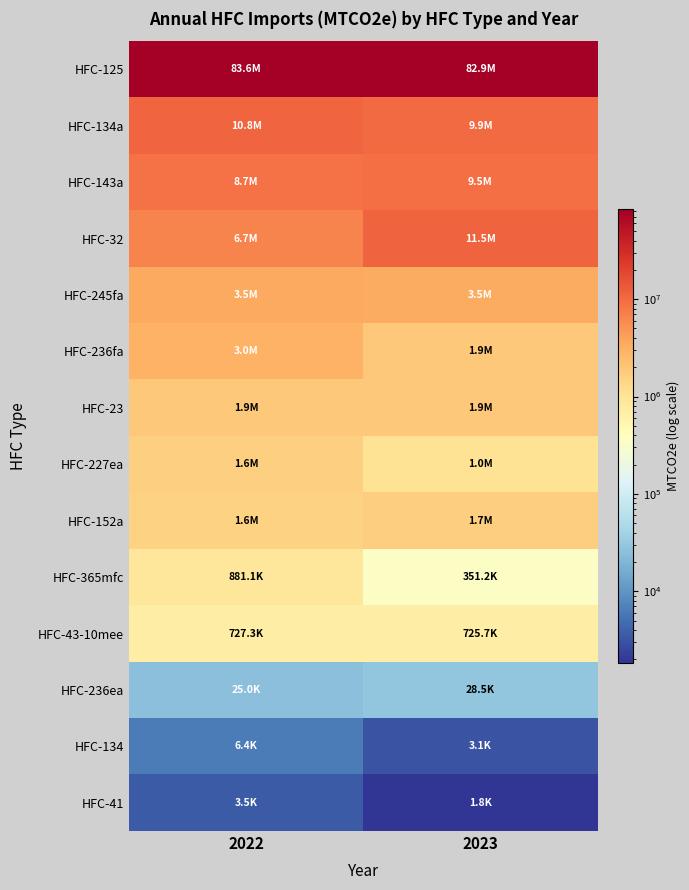

What is the difference between the highest and lowest values at 2022?

83627992.4